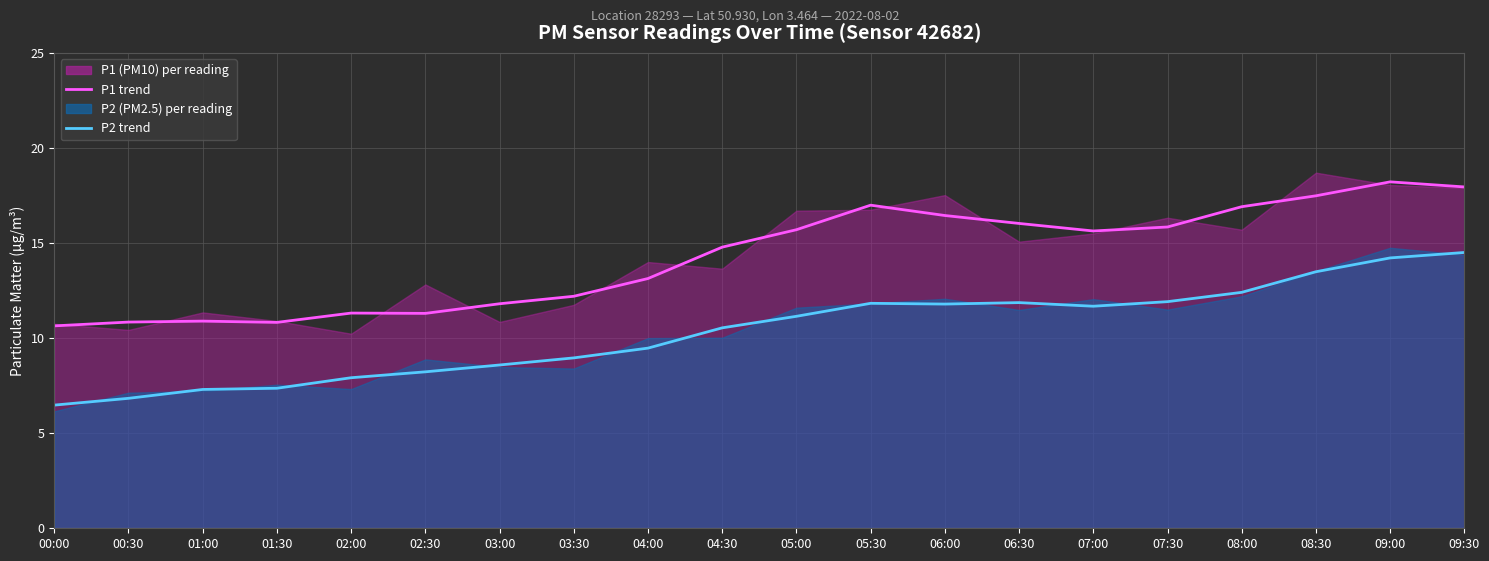

True or false: P1 trend has a value of 12.2 at 03:30.

True